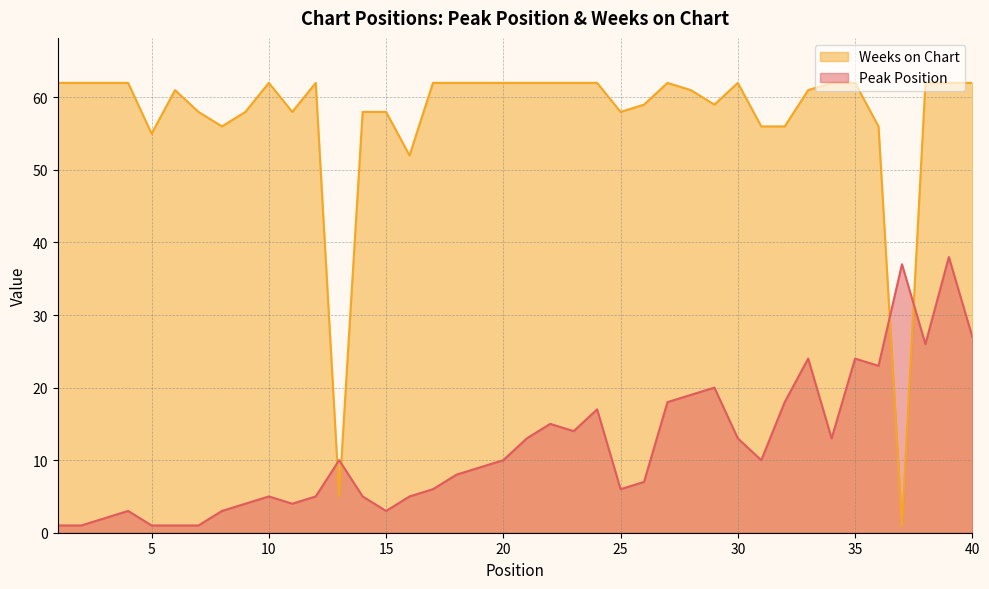

What is the average value of the Peak Position series?

12